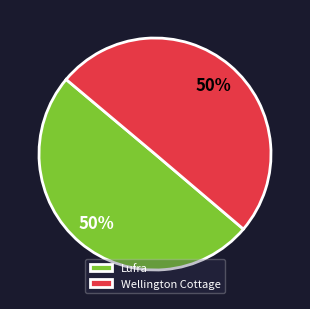

What is the ratio of the value at Lufra to the value at Wellington Cottage?

1.0